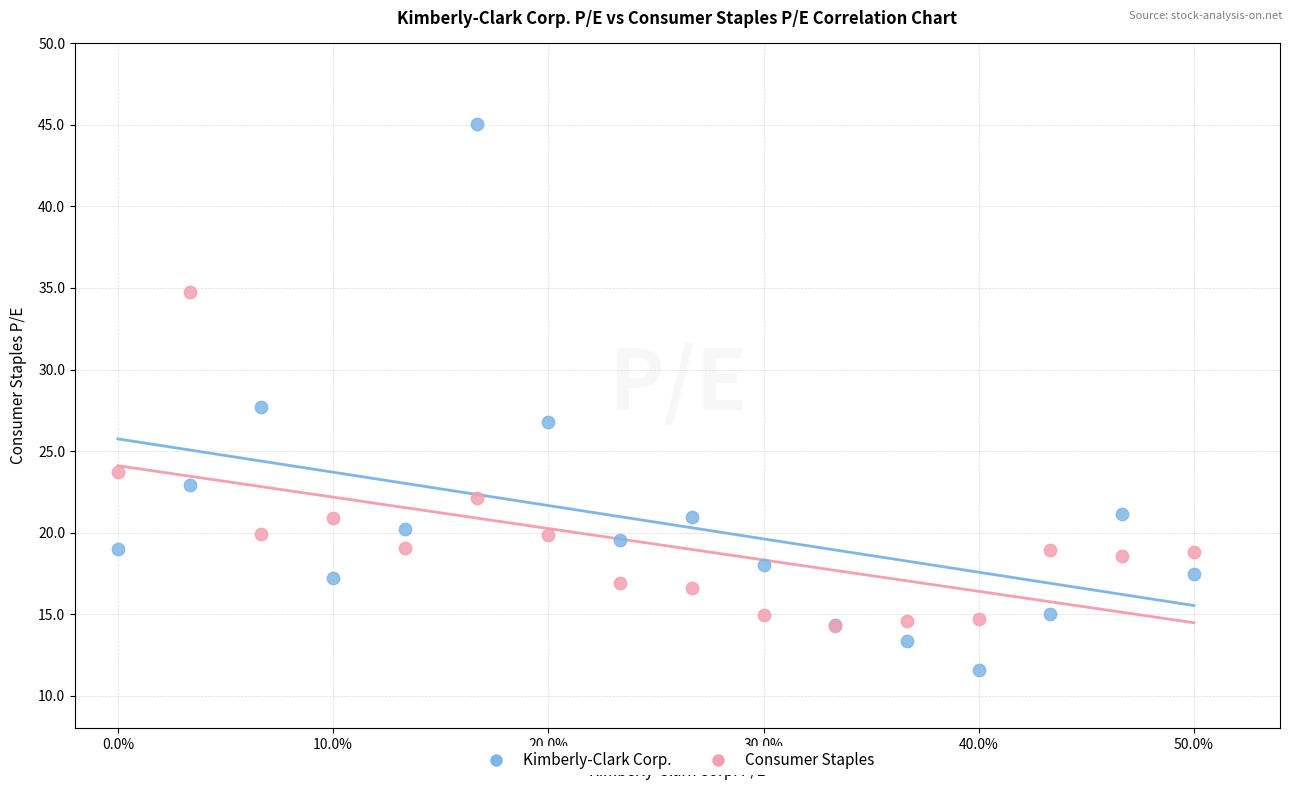

Which series reaches the minimum Y coordinate?

Kimberly-Clark Corp.